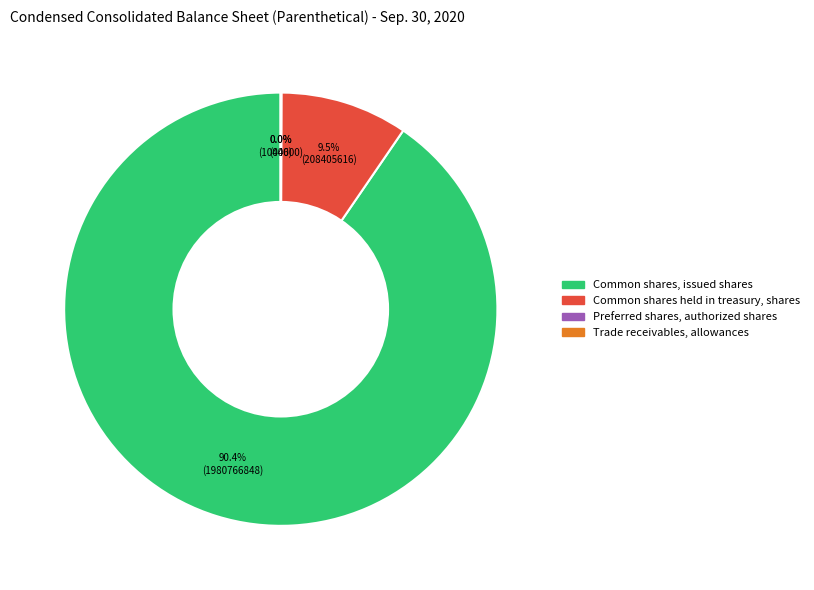

The Common shares, issued shares slice represents 90% of the pie. True or false?

True